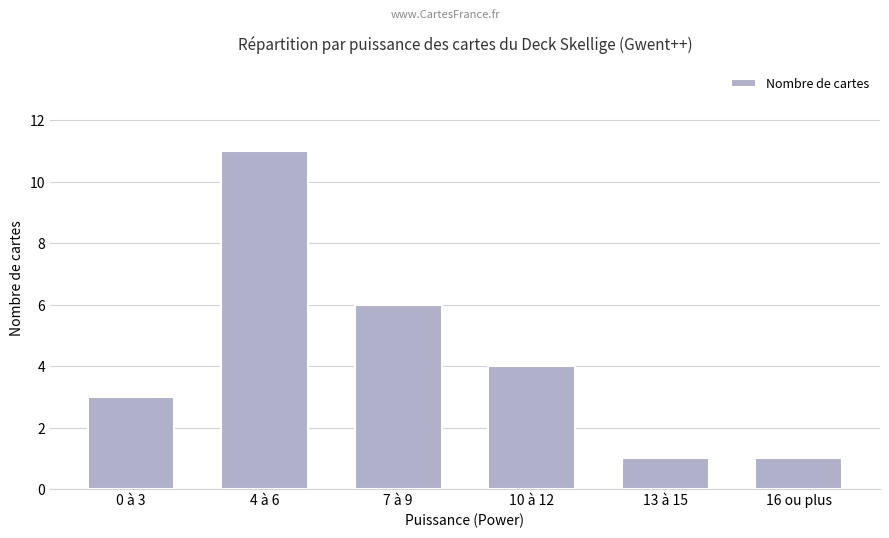

What is the approximate value at 7 à 9, to the nearest 10?

10